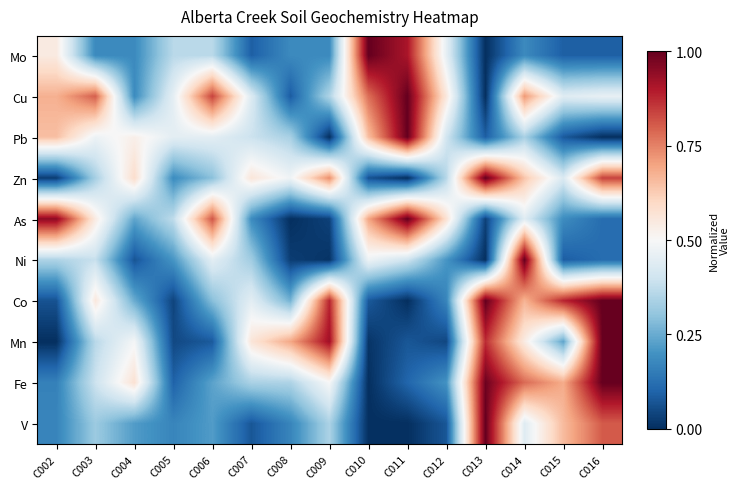

Rank the series at C008 from lowest to highest value.

As, Ni, Cu, V, Mo, Co, Pb, Fe, Zn, Mn